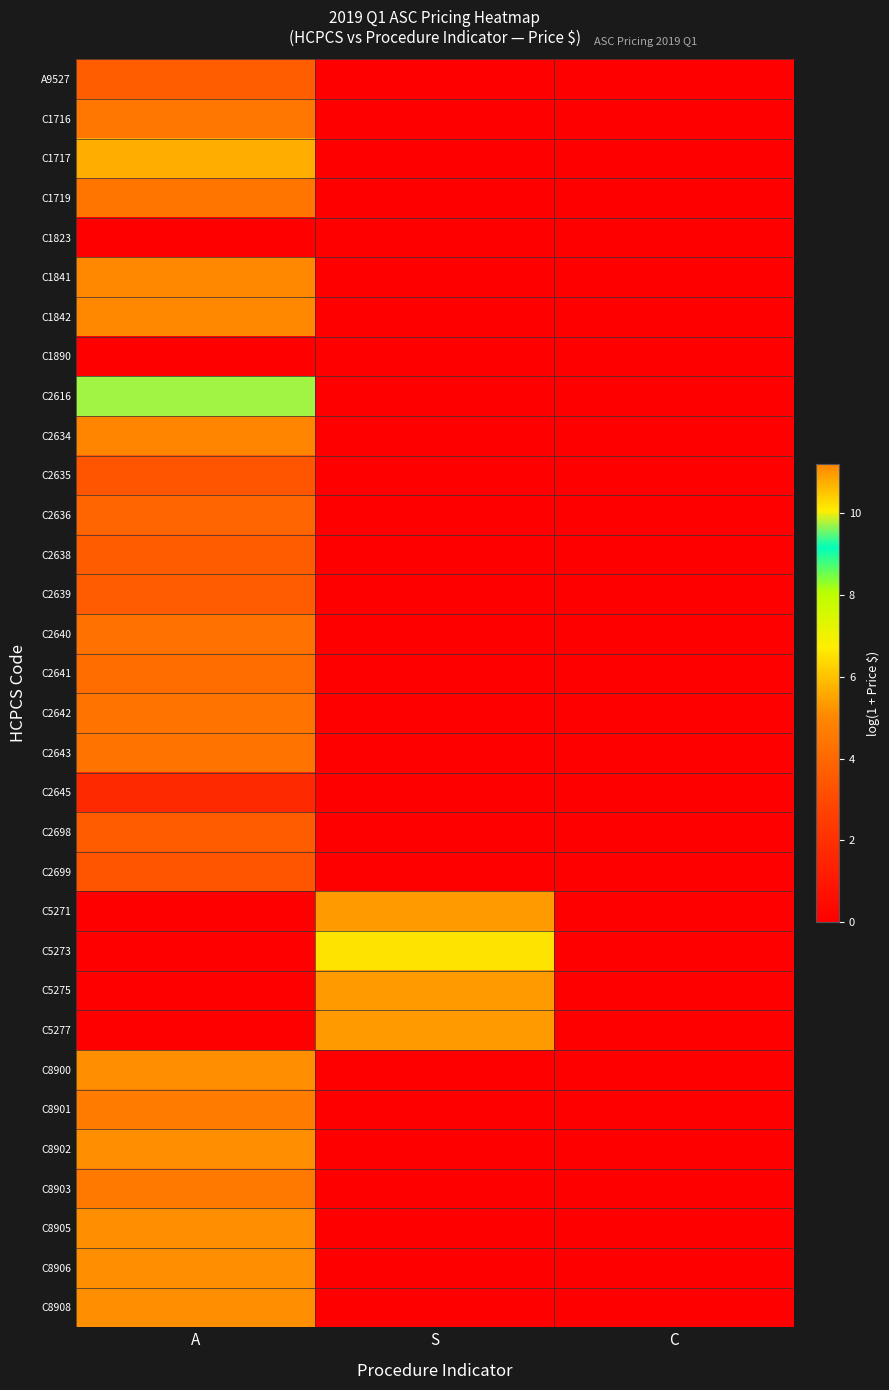

Which series changed the most between S and C?

C5273